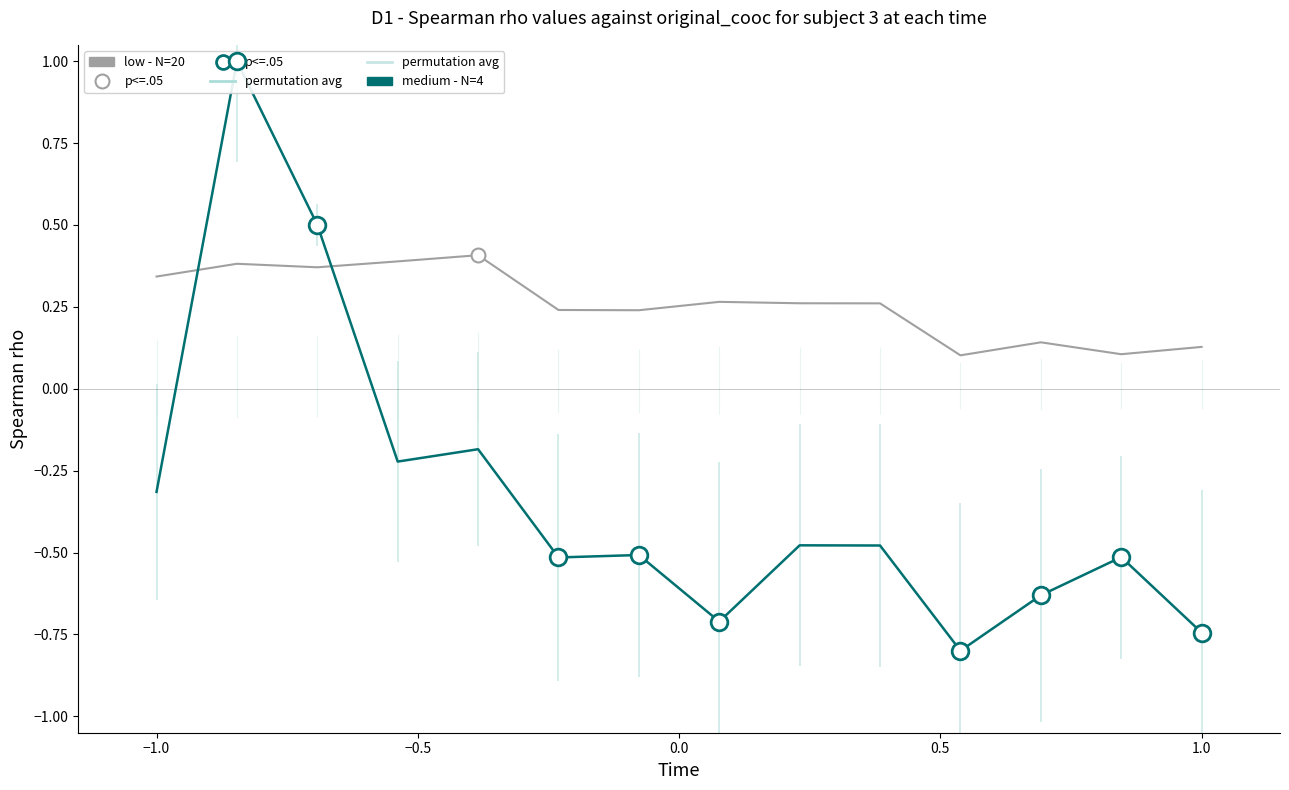

In medium - N=4, how many points are lower than both neighbors (excluding endpoints)?

4